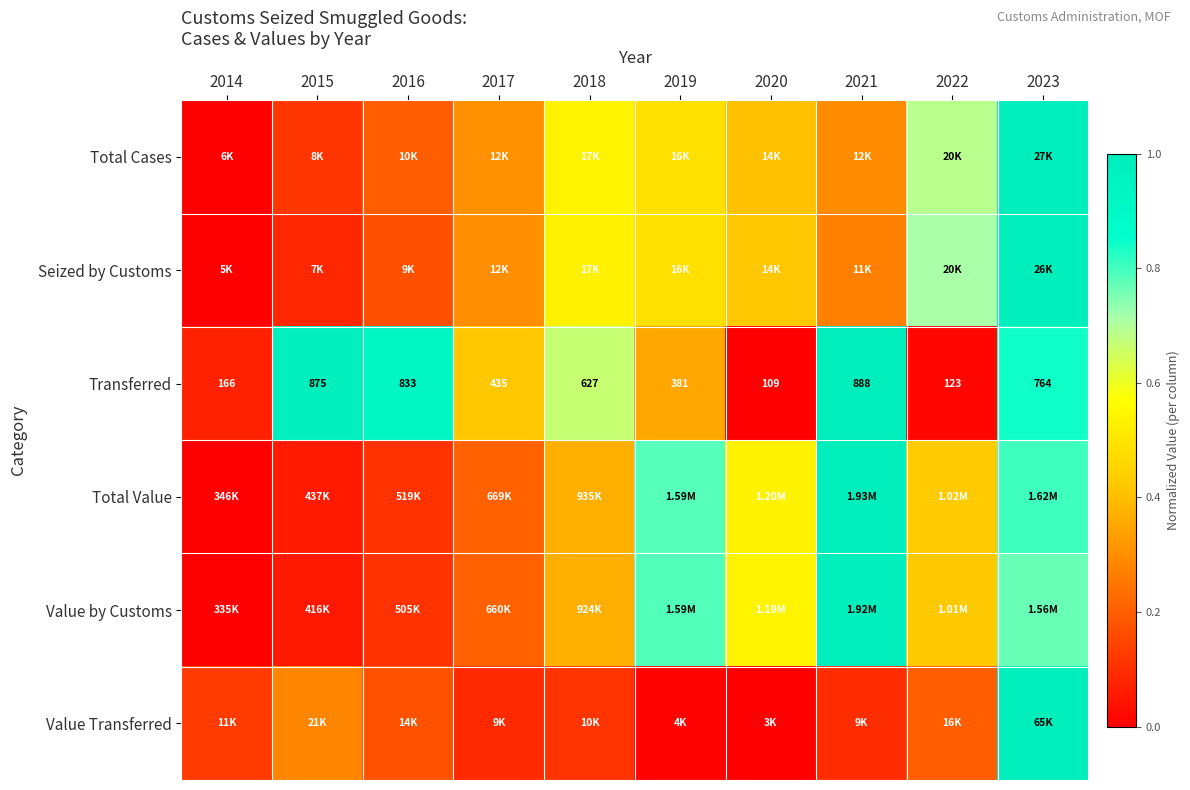

How many series are shown in this chart?

6